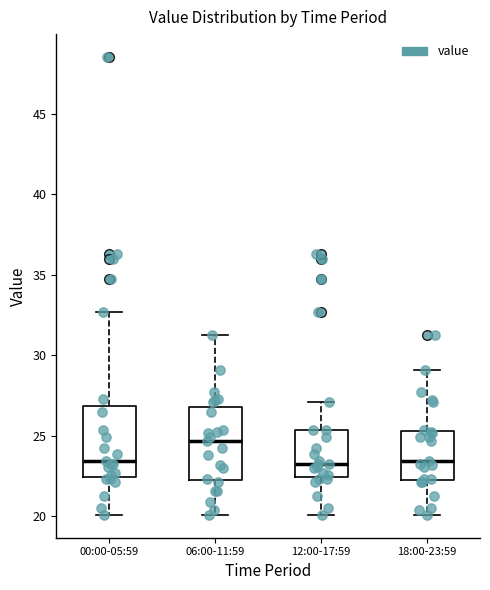

Which box has the highest median line?

06:00-11:59